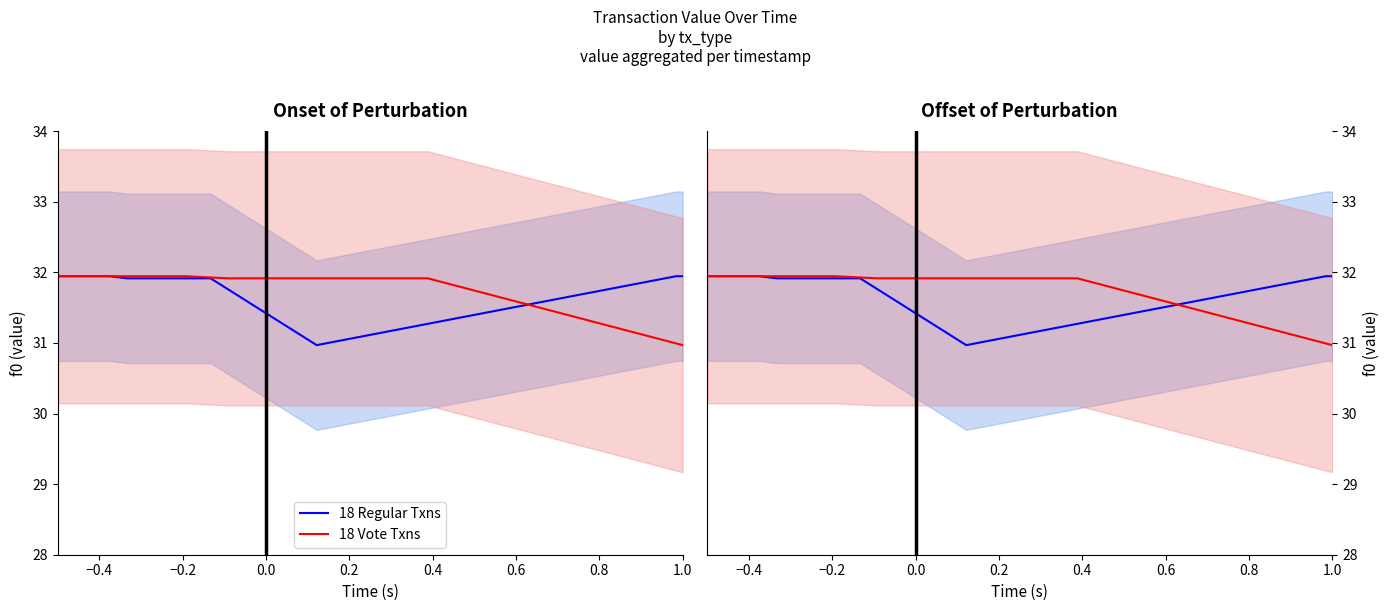

How many intersections are there between 18 Regular Txns and 18 Vote Txns?

1